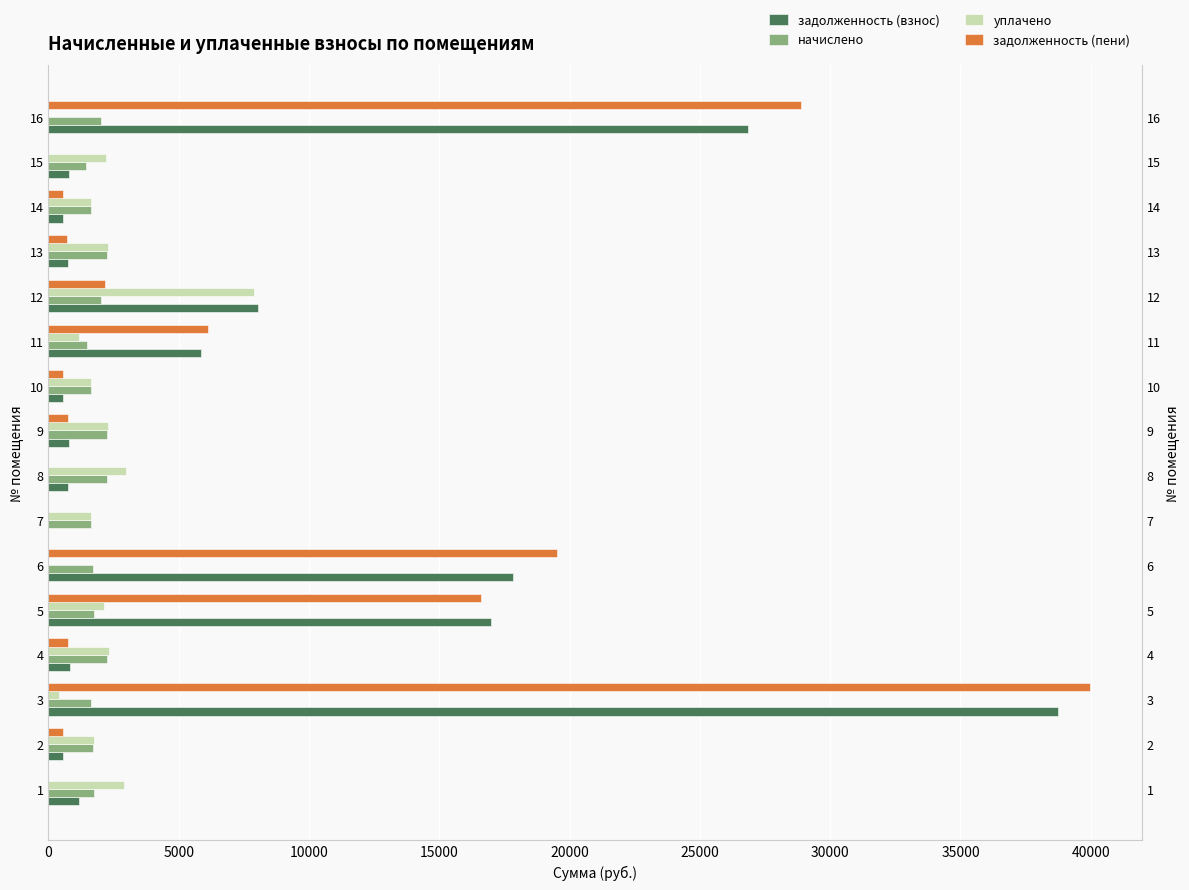

What is the minimum value for начислено?

1440.8